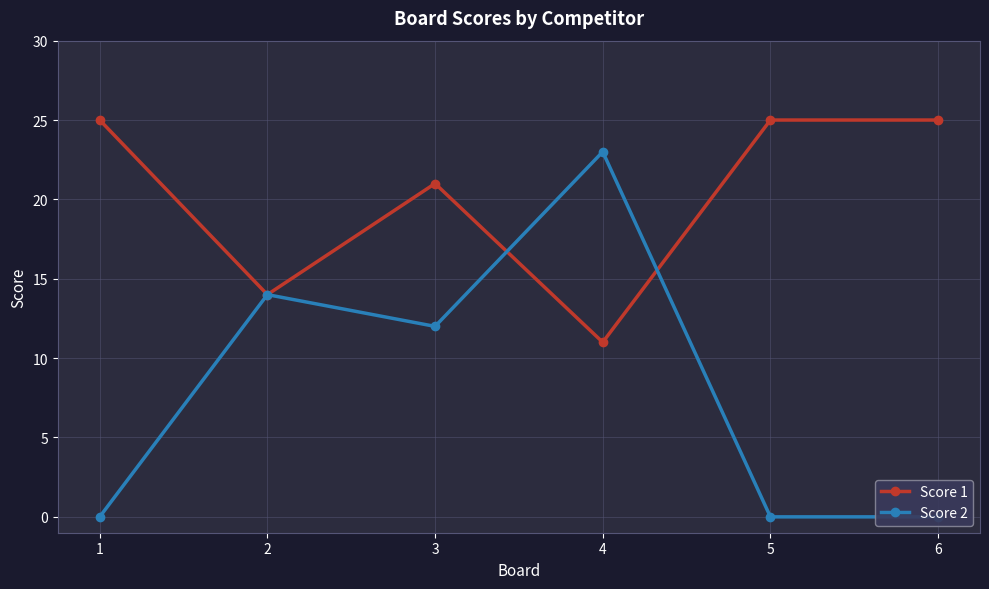

Rank the categories by Score 2 value from highest to lowest.

4, 2, 3, 1, 5, 6